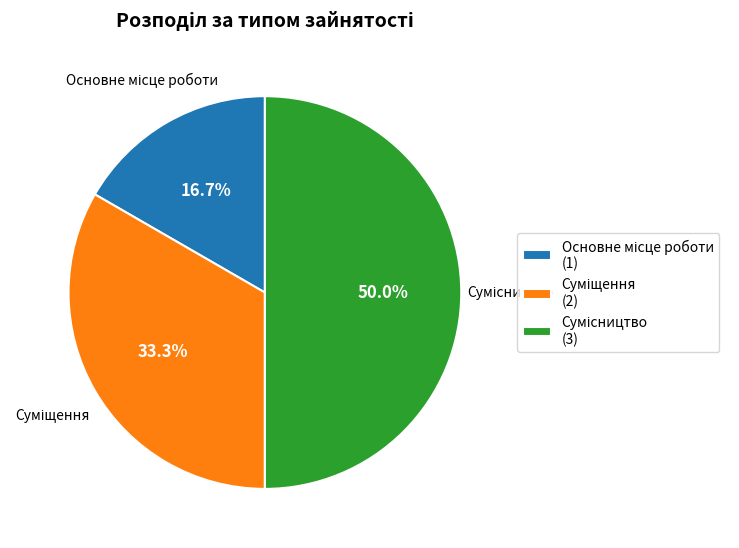

How many slices are in this pie chart?

3